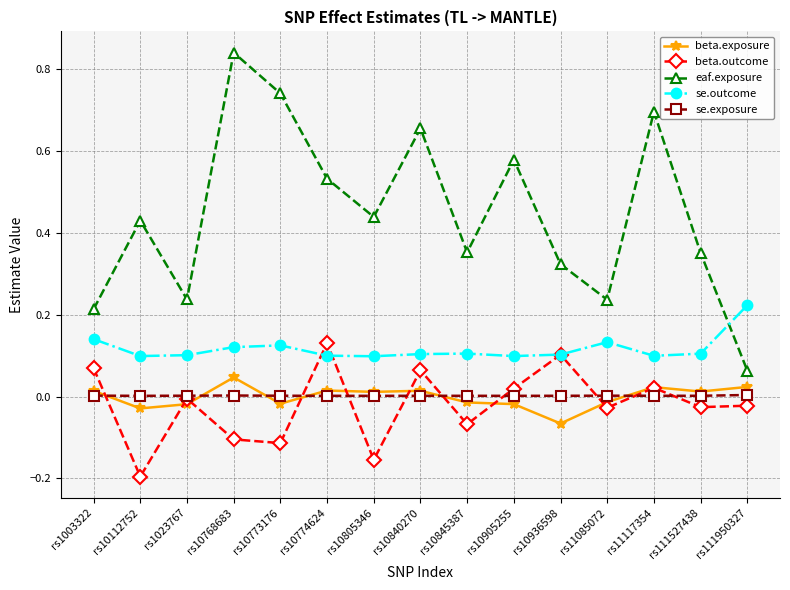

How many se.outcome values are between 0 and 1?

15